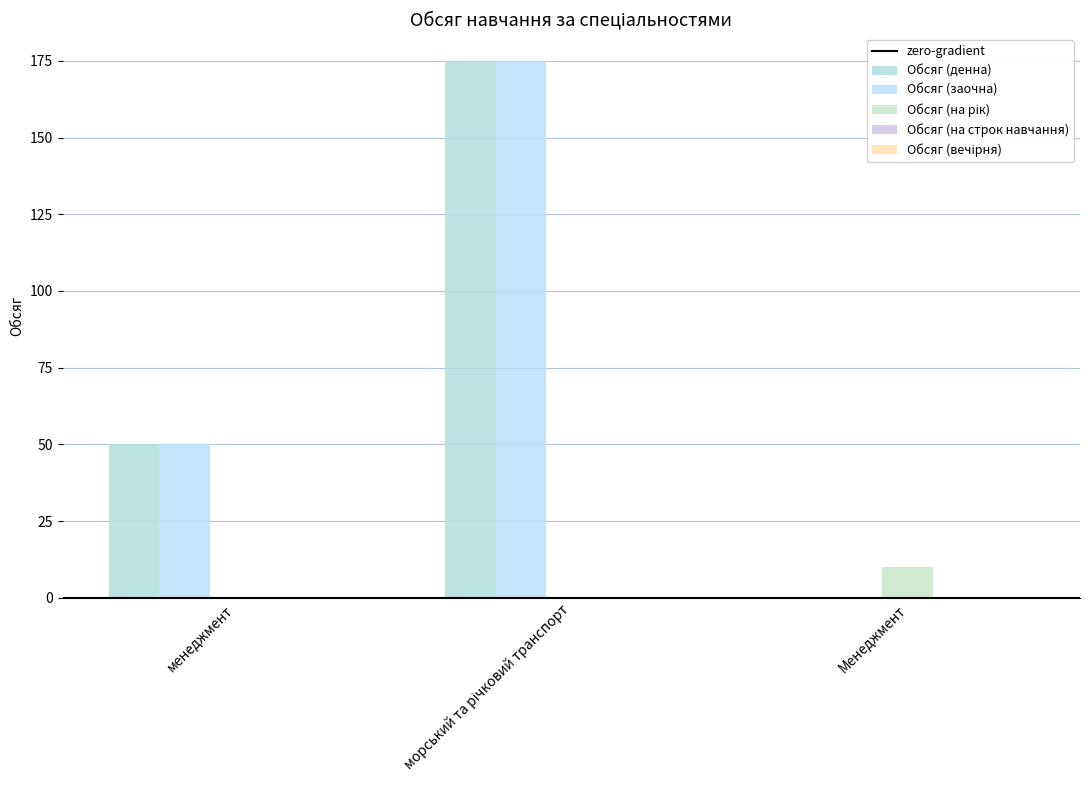

Reading left to right, transcribe all the data shown in this chart.

Обсяг (денна): 50	175	0
Обсяг (заочна): 50	175	0
Обсяг (на рік): 0	0	10